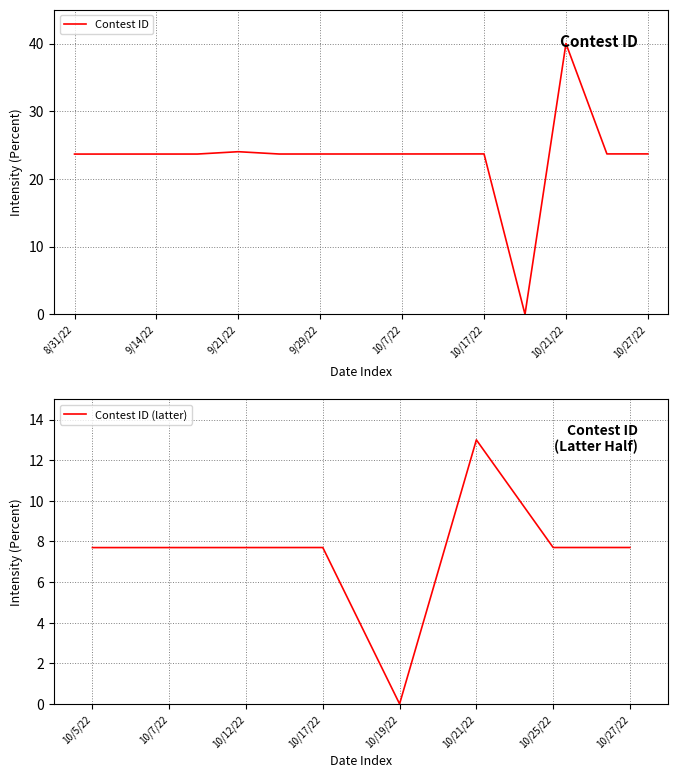

True or false: the data has more than 0 interior local peaks.

True